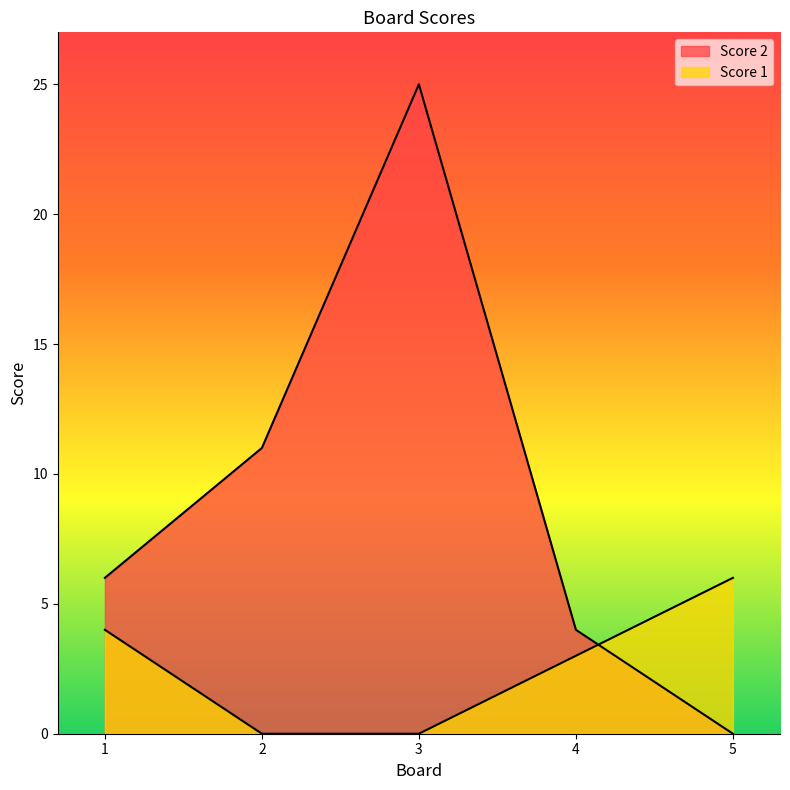

True or false: Score 1 and Score 2 cross at least once.

True